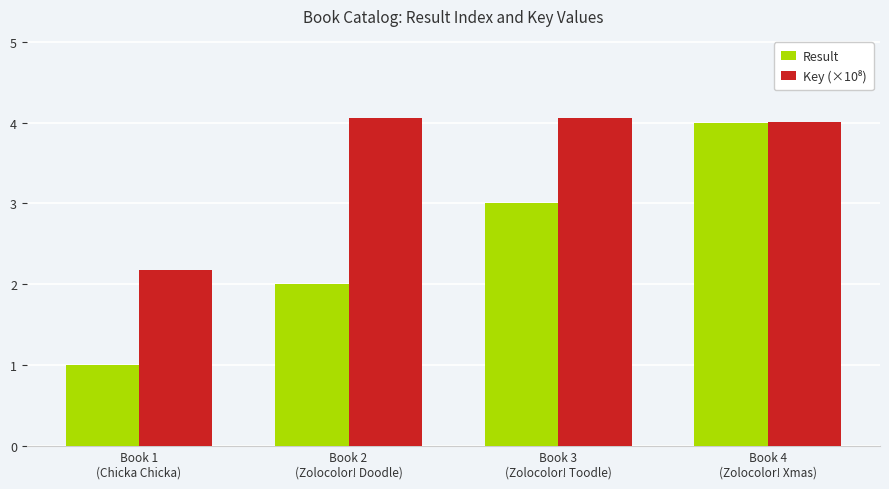

What is the smallest value displayed?

1.0